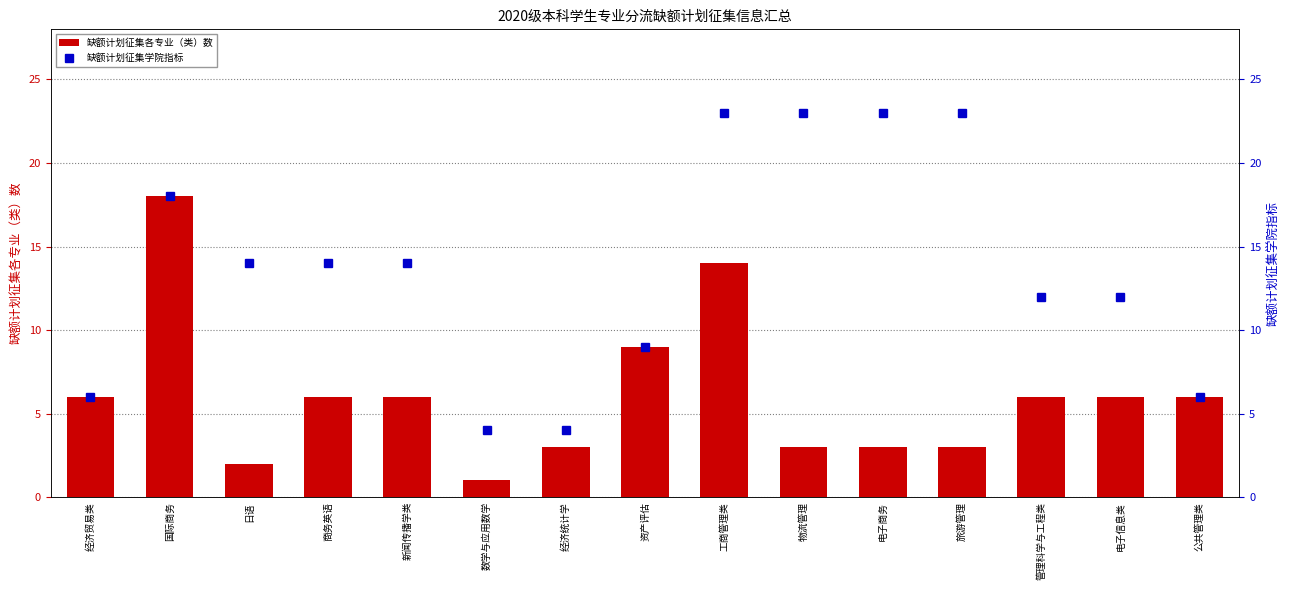

Between 工商管理类 and 管理科学与工程类, which series saw the biggest shift?

缺额计划征集学院指标